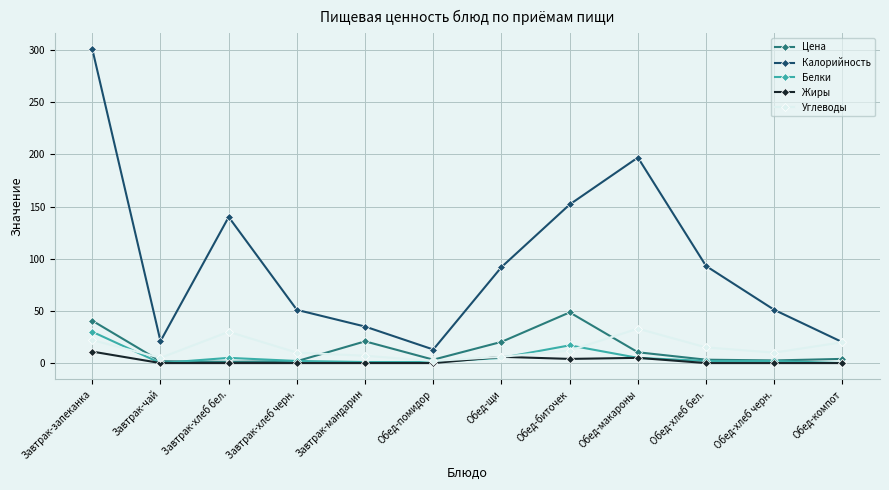

Does the chart display data point markers on the line(s)?

Yes